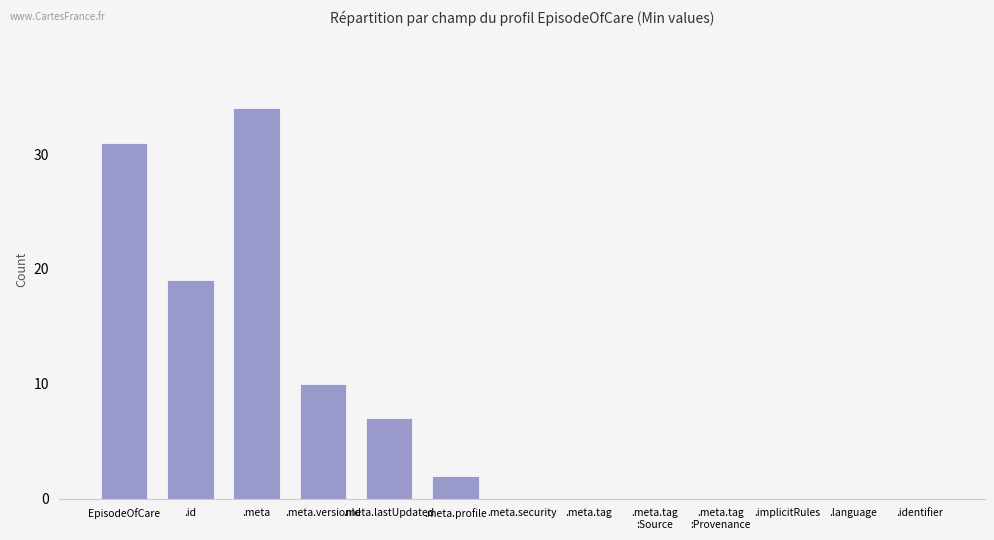

The value at .meta.tag is 0. True or false?

True